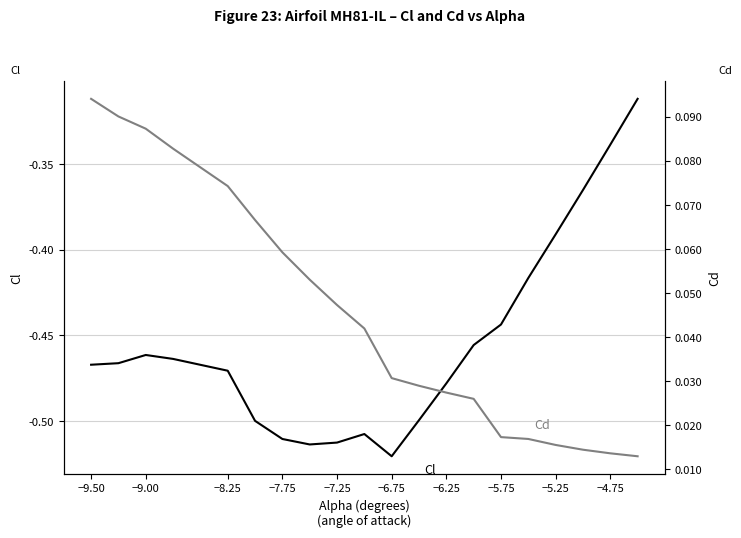

True or false: Cd and Cl cross at least once.

False